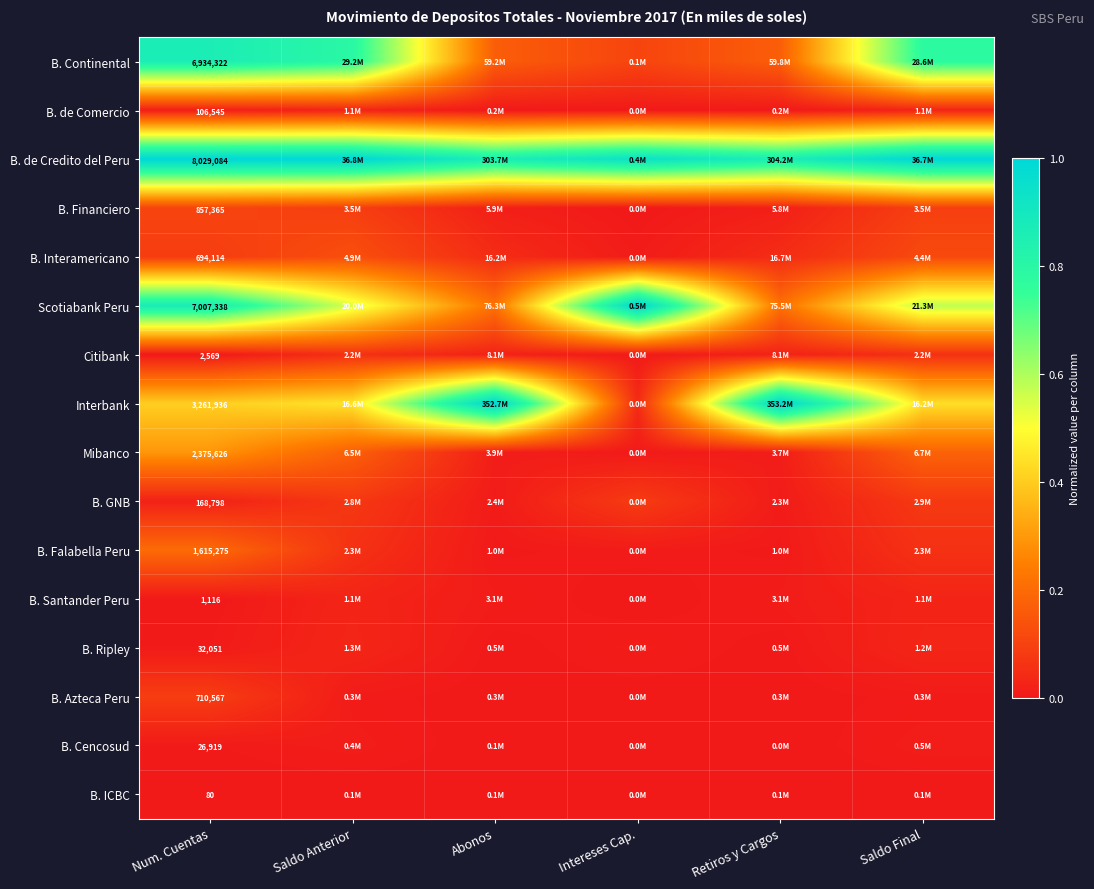

Rank the series at Num. Cuentas from highest to lowest value.

B. de Credito del Peru, Scotiabank Peru, B. Continental, Interbank, Mibanco, B. Falabella Peru, B. Financiero, B. Azteca Peru, B. Interamericano, B. GNB, B. de Comercio, B. Ripley, B. Cencosud, Citibank, B. Santander Peru, B. ICBC